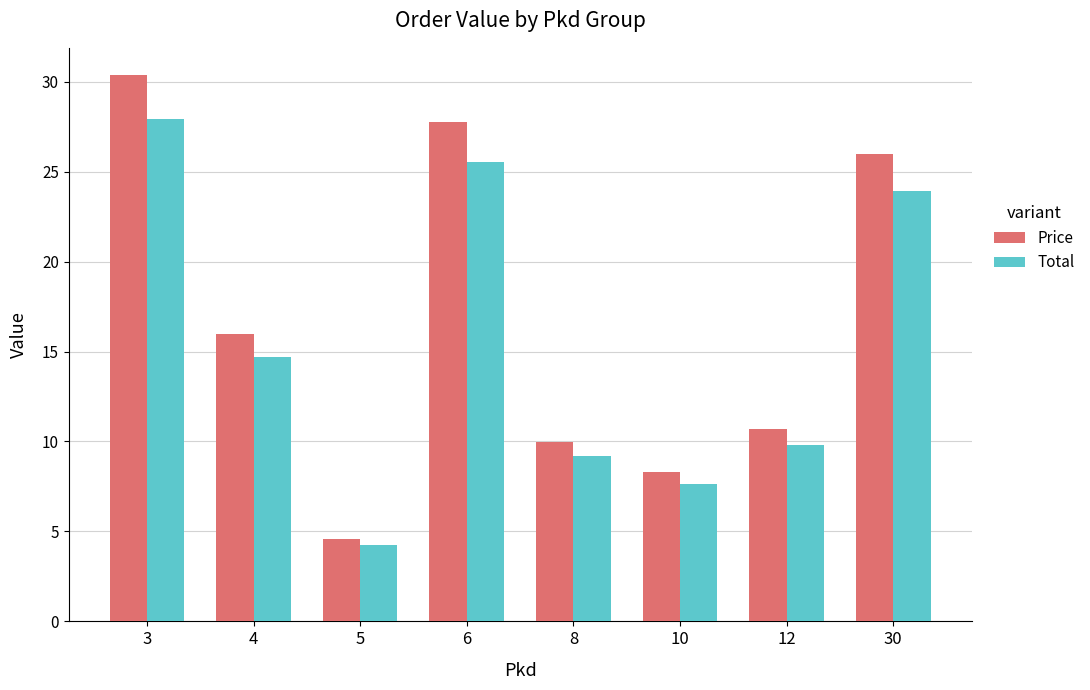

How many groups of bars are there?

8